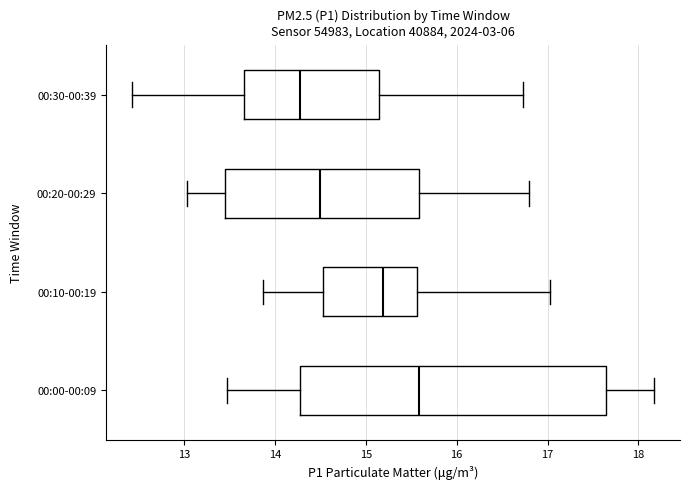

Reading bottom to top, transcribe this box plot: for each box, give where its median line is, the range the box spans, and where its two whiskers end, as read against the x-axis. The values are not printed on the chart, so give them approximately, as read against the axis.

00:00-00:09: median 15.6, box 14.3 to 17.6, whiskers 13.5 to 18.2
00:10-00:19: median 15.2, box 14.5 to 15.6, whiskers 13.9 to 17.0
00:20-00:29: median 14.5, box 13.5 to 15.6, whiskers 13.0 to 16.8
00:30-00:39: median 14.3, box 13.7 to 15.2, whiskers 12.4 to 16.7